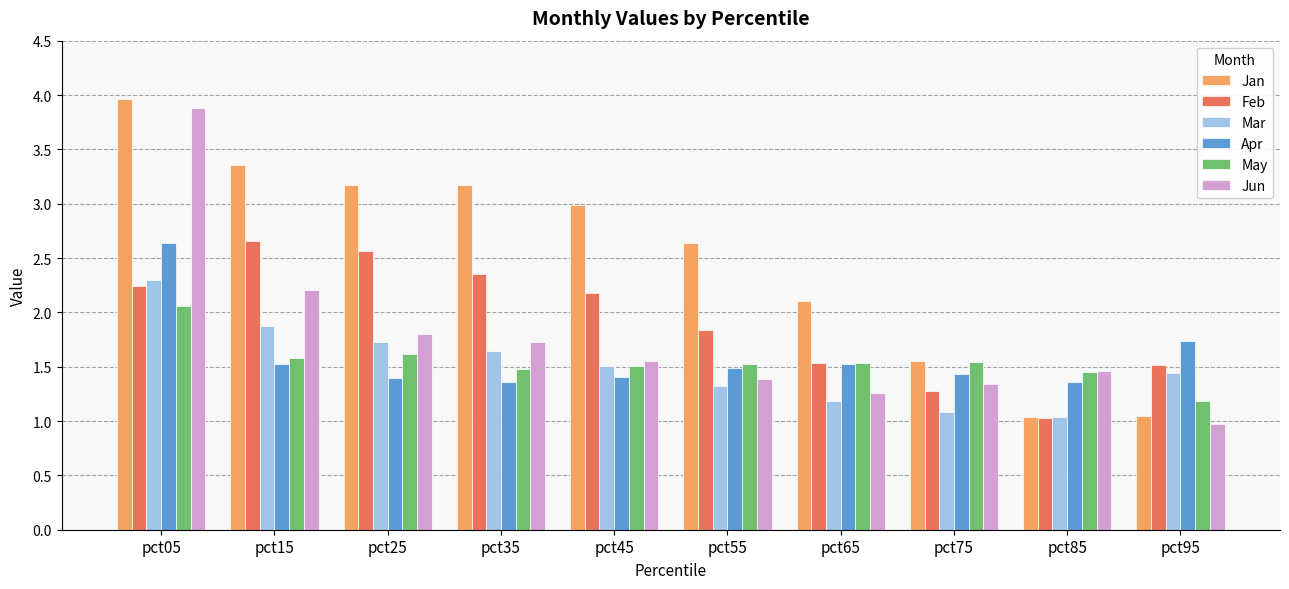

Does the chart contain any negative values?

No